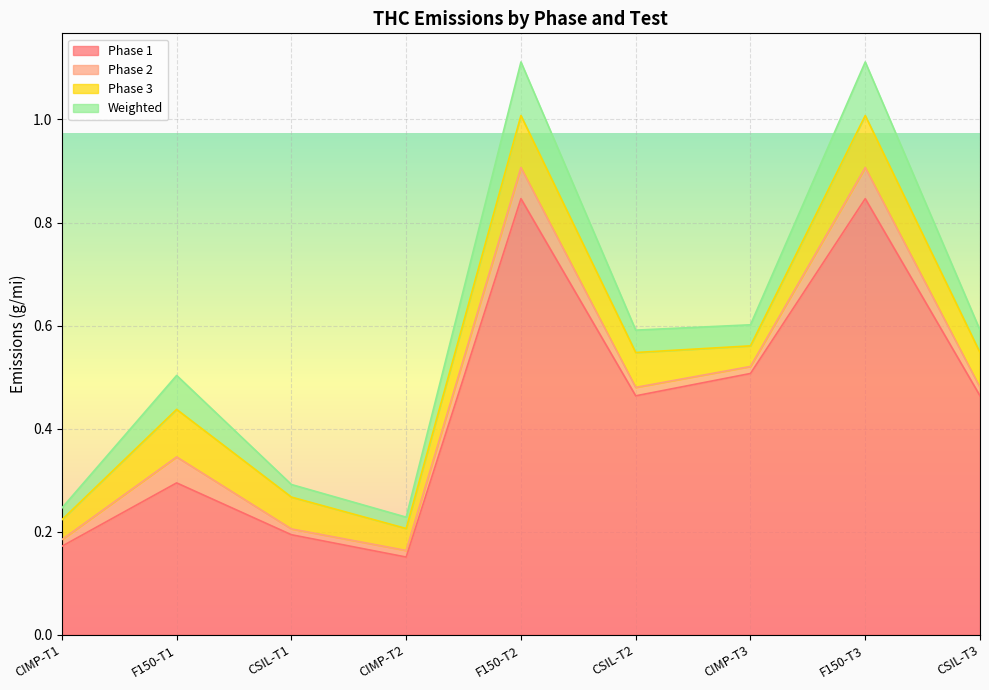

At which category does Weighted reach its first local valley?

CIMP-T2